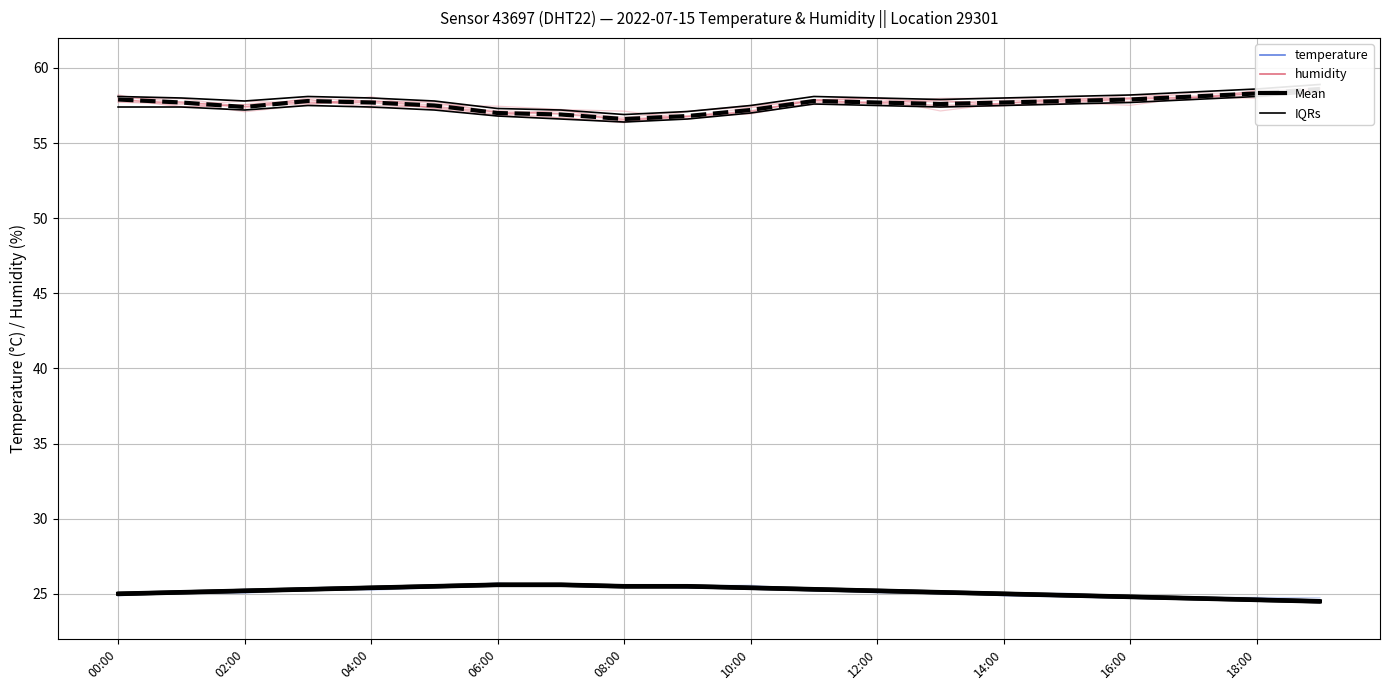

What is the minimum value shown in the chart?

24.4